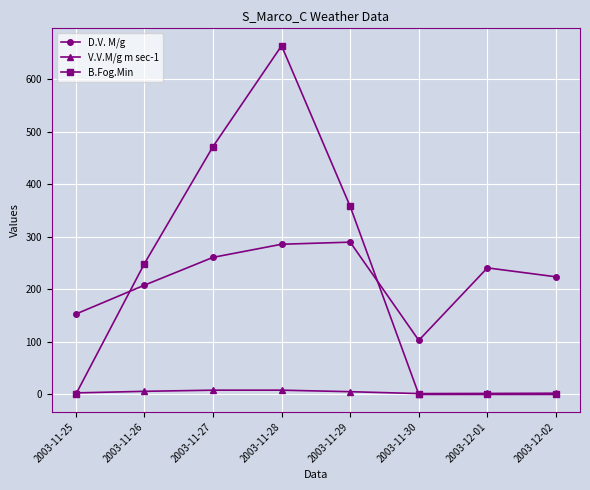

True or false: B.Fog.Min has a value of 664.0 at 2003-11-28.

True